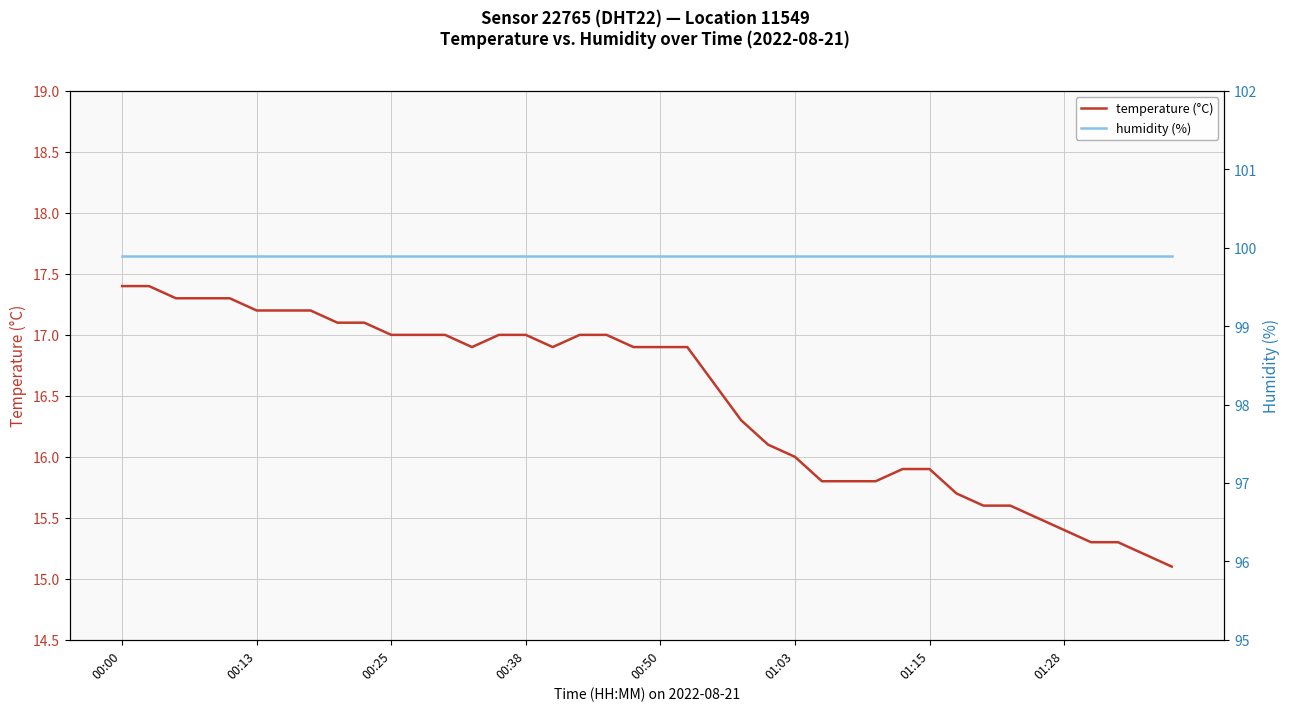

True or false: temperature (°C) and humidity (%) cross at least once.

False